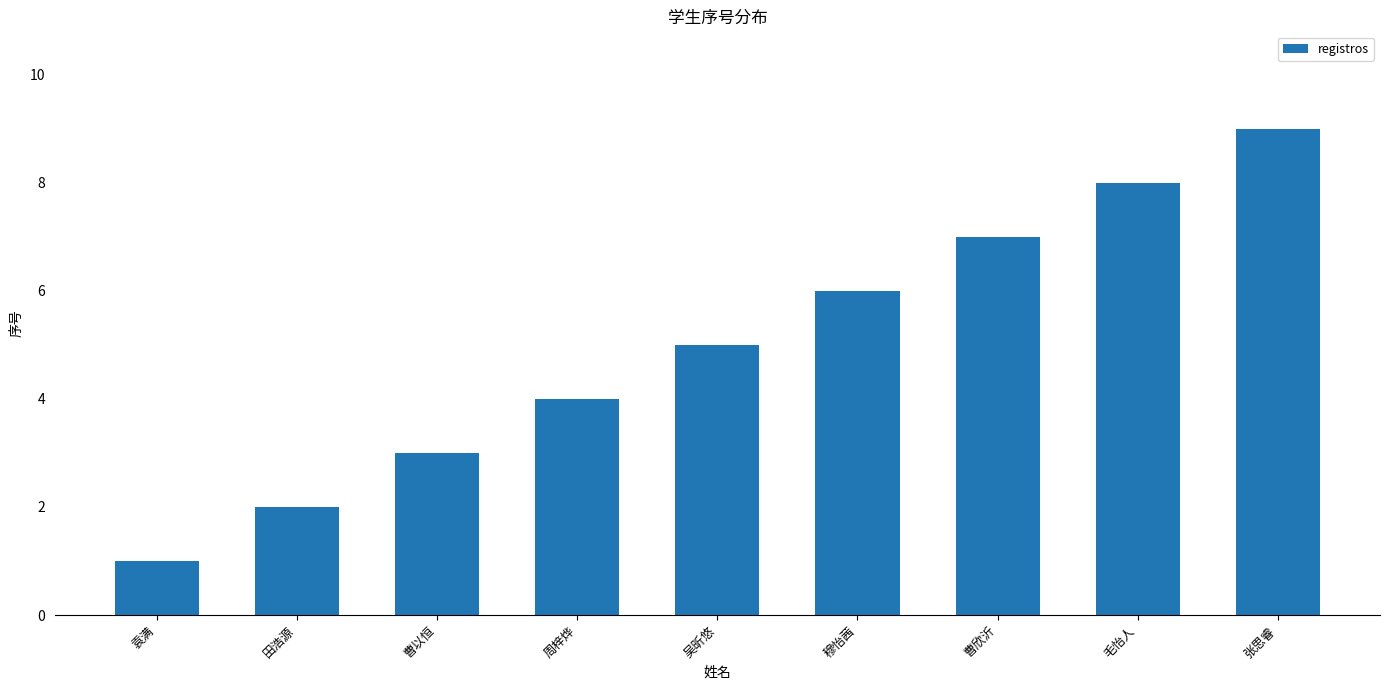

Reading left to right, extract all data points from this chart.

1	2	3	4	5	6	7	8	9